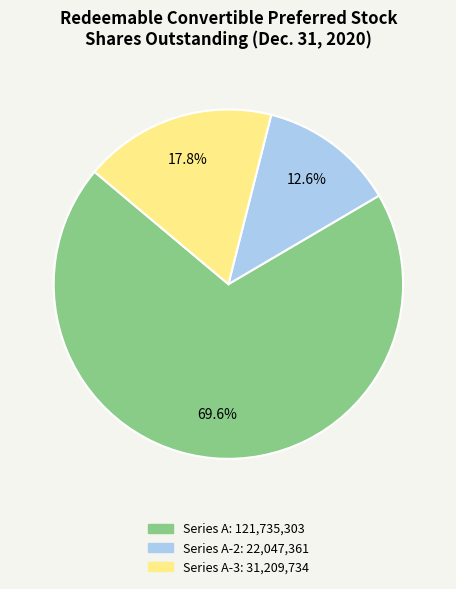

Does any single category account for the majority?

Yes